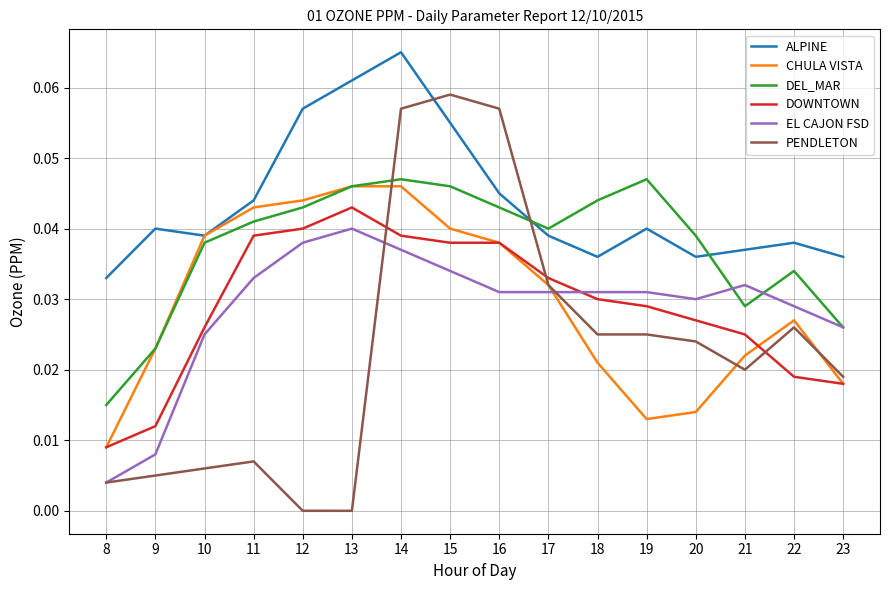

At how many categories does at least one series exceed 0?

16